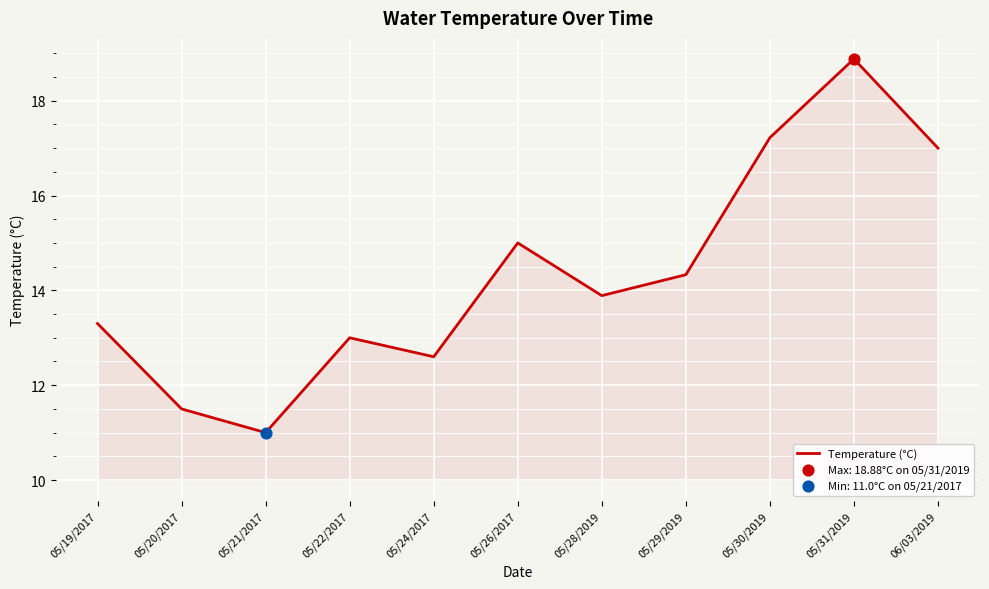

Between 05/30/2019 and 05/28/2019, which is larger?

05/30/2019